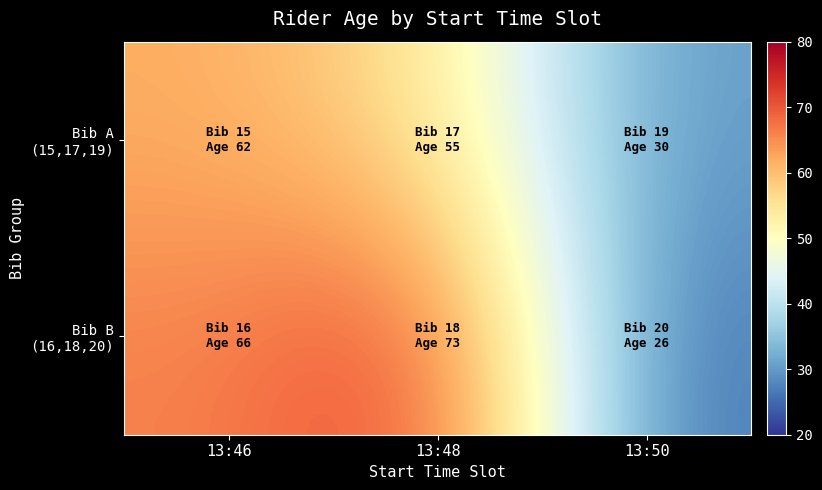

Between 13:48 and 13:46, which is larger?

13:46